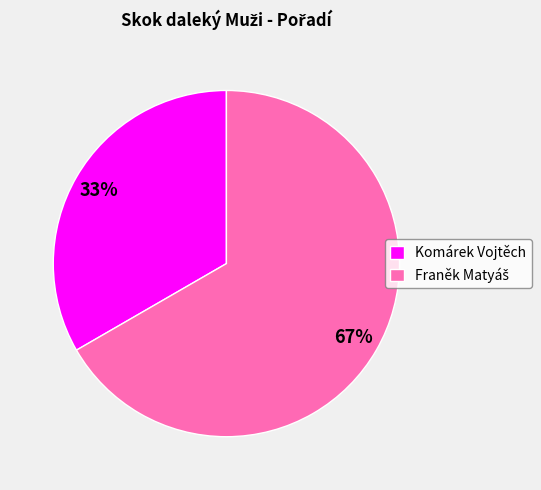

Does Komárek Vojtěch account for over 50% of the chart?

No